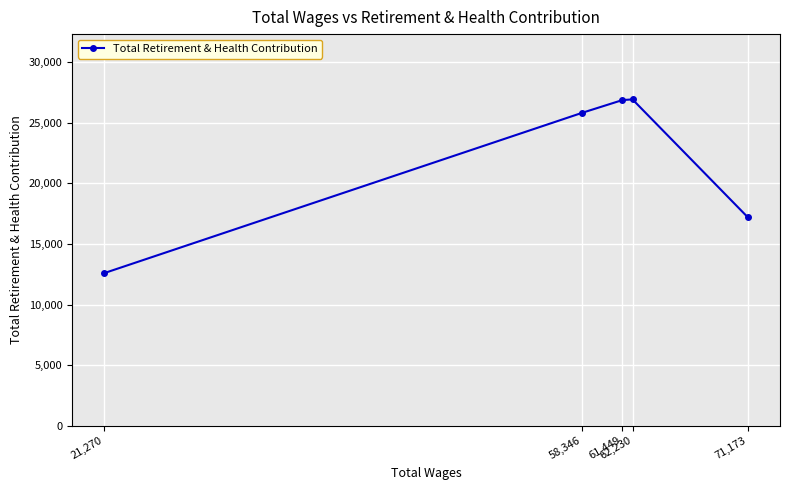

What is the greatest value displayed?

26923